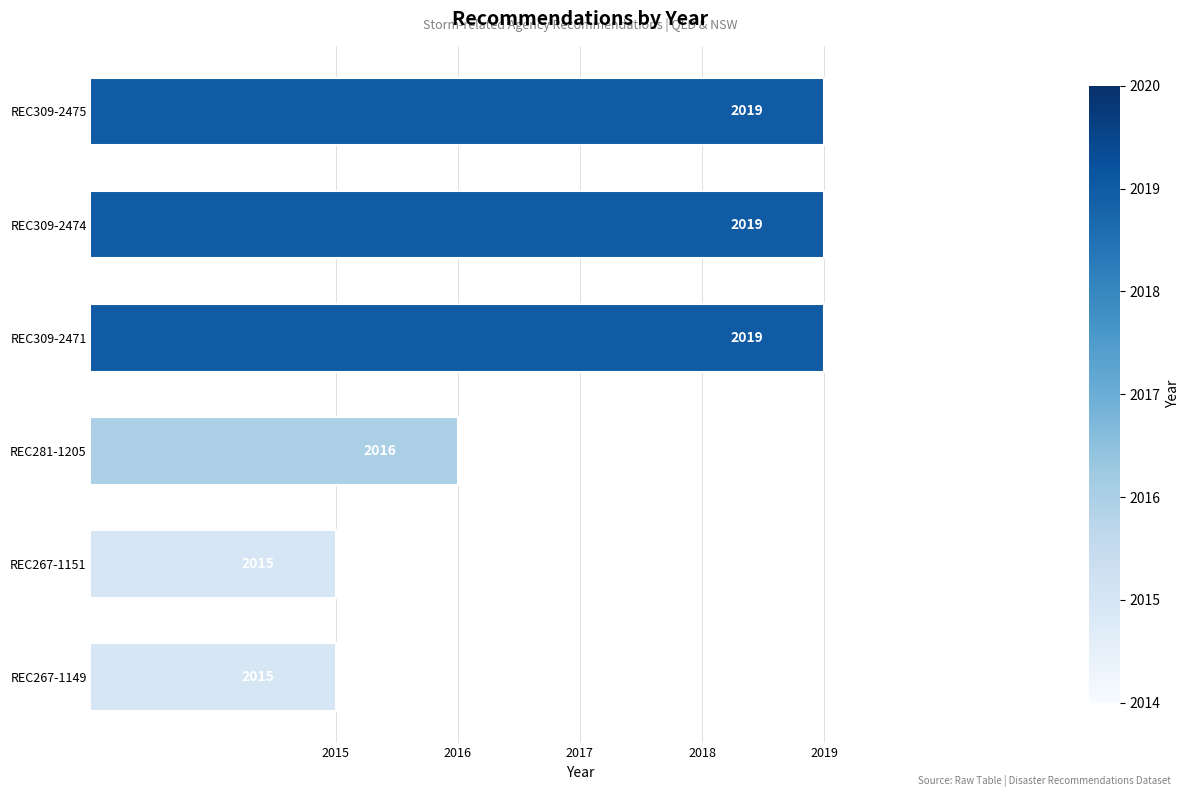

What is the change in value from REC309-2474 to REC267-1151?

-4